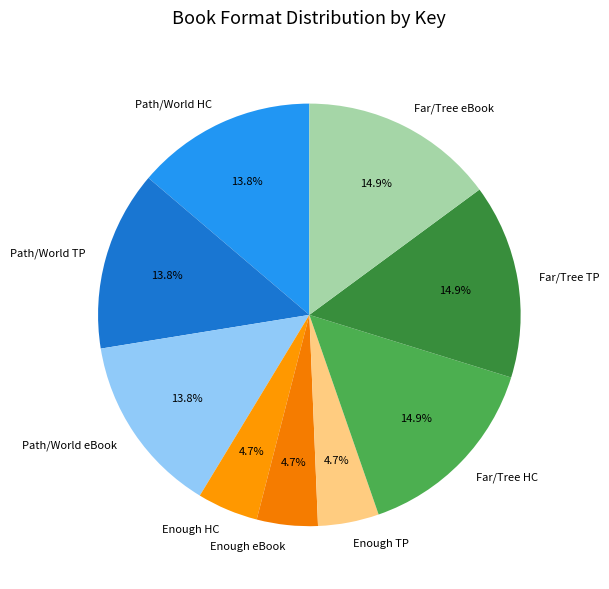

Does any single category account for the majority?

No